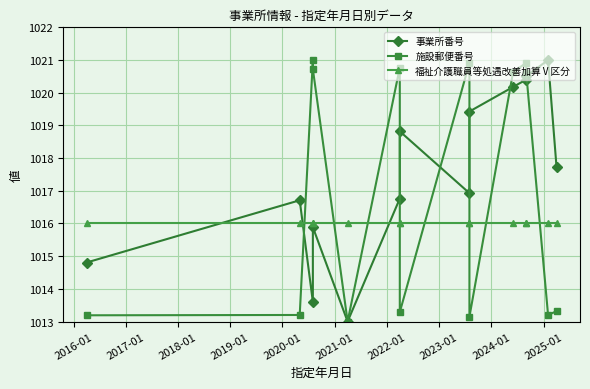

True or false: 福祉介護職員等処遇改善加算Ⅴ区分 and 施設郵便番号 intersect in this chart.

True